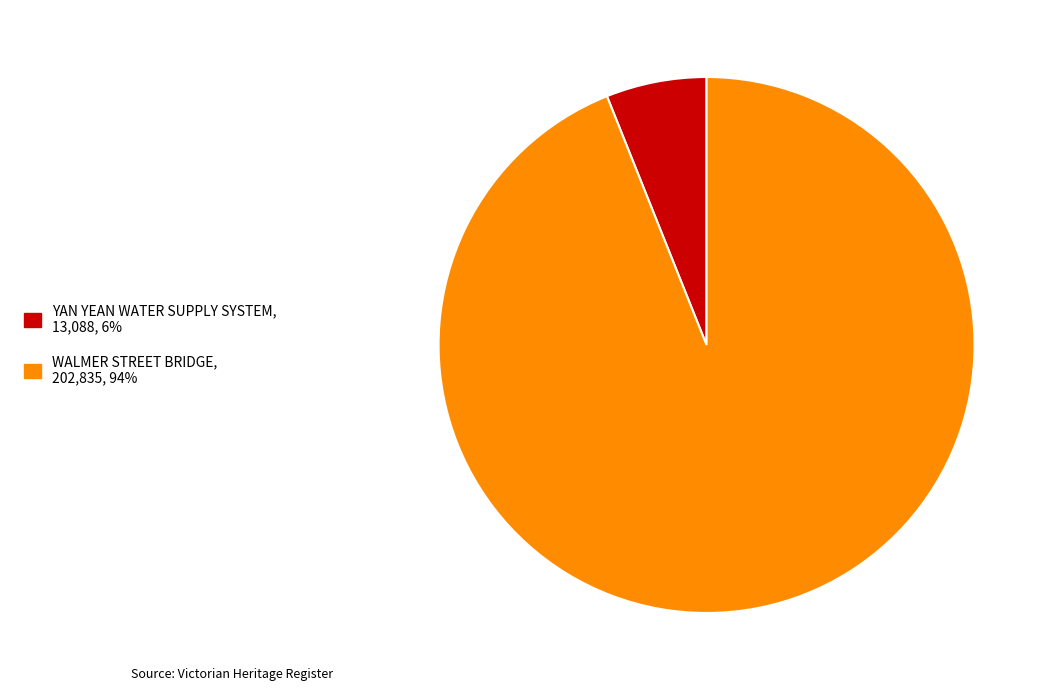

Count the number of slices in the pie.

2